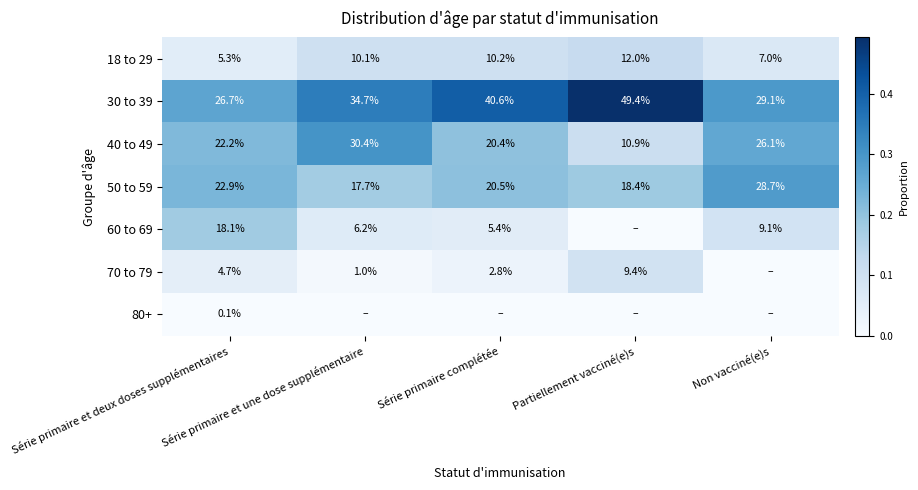

What is the minimum value for 18 to 29?

5.3